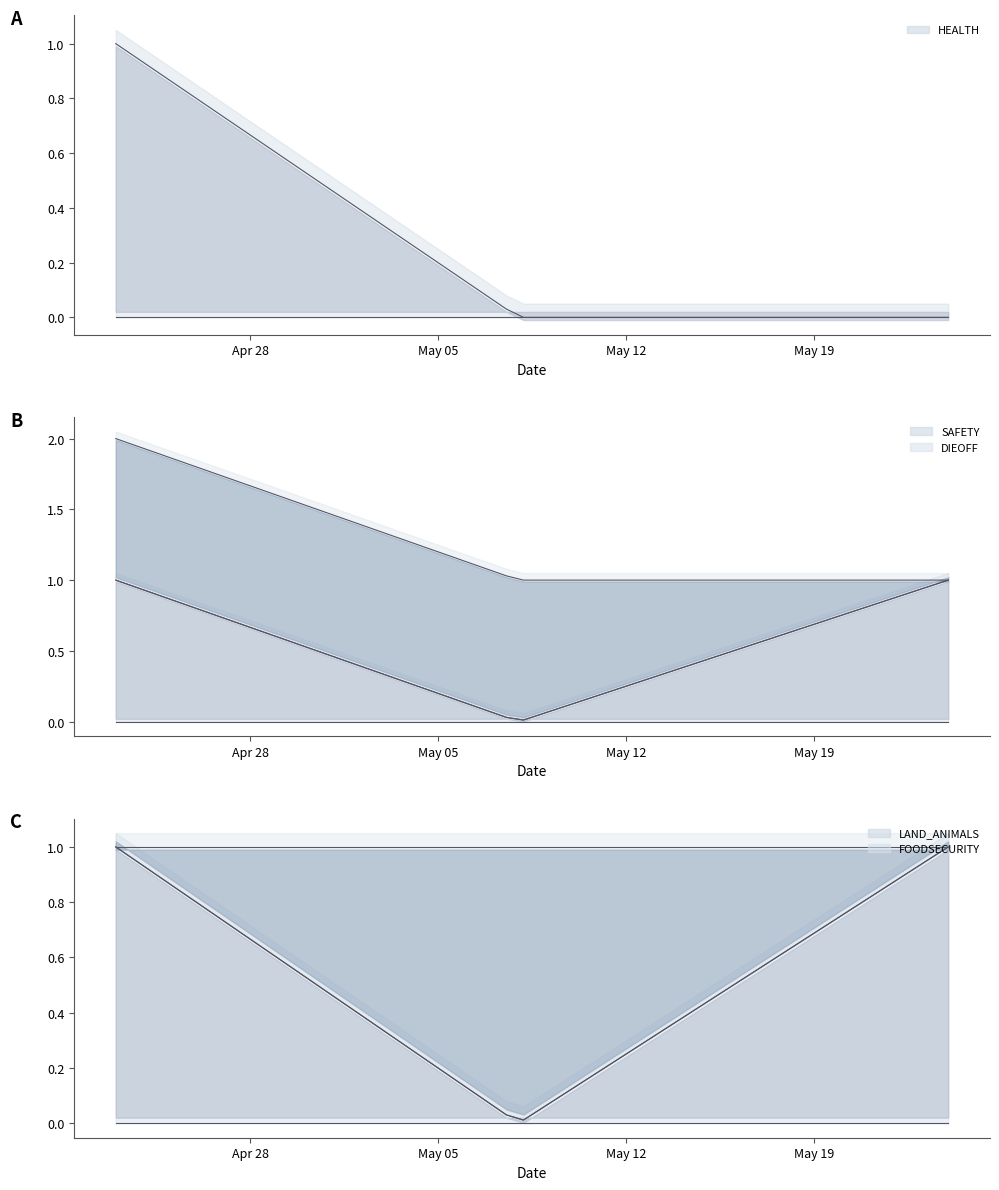

What is the label of the 2nd point from the right?

2024-05-08